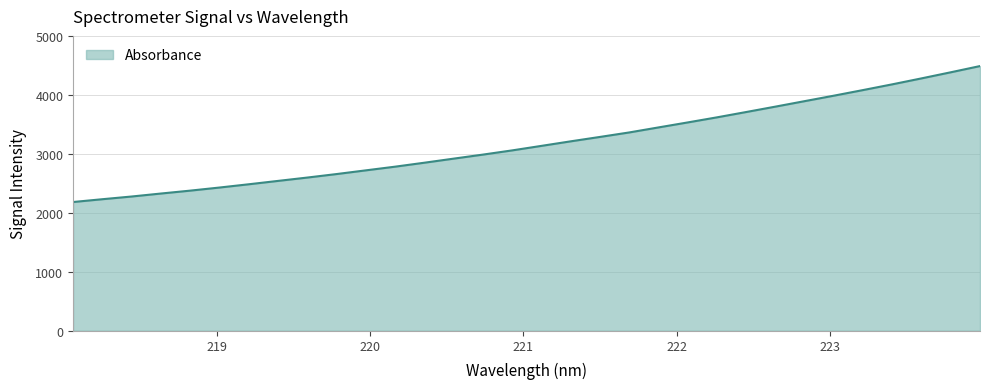

What is the difference between the maximum and minimum values?

2305.5